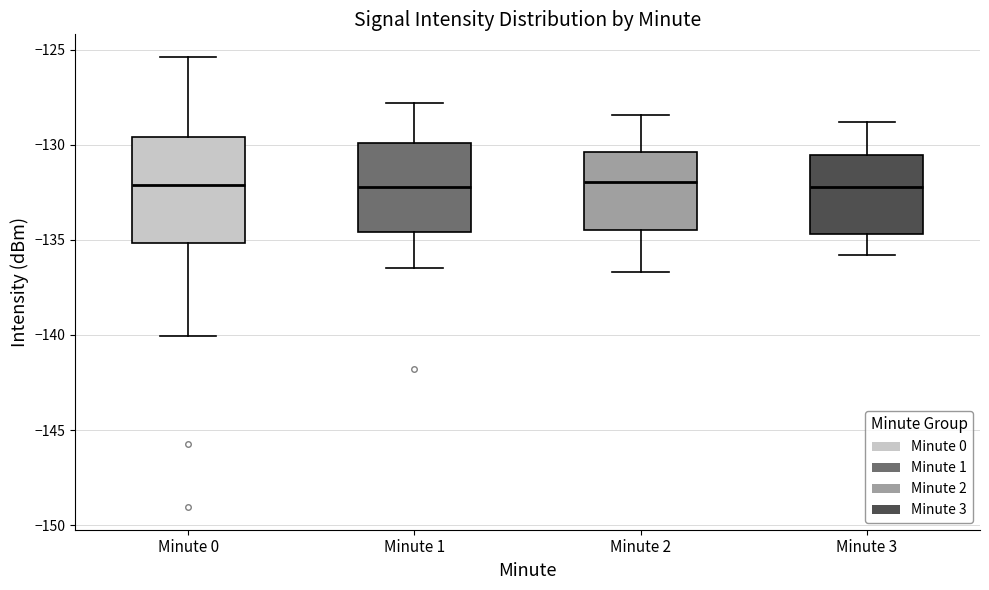

Reading left to right, transcribe this box plot: for each box, give where its median line is, the range the box spans, and where its two whiskers end, as read against the y-axis. The values are not printed on the chart, so give them approximately, as read against the axis.

Minute 0: median -132.0, box -135.0 to -129.5, whiskers -140.0 to -125.5
Minute 1: median -132.0, box -134.5 to -130.0, whiskers -136.5 to -128.0
Minute 2: median -132.0, box -134.5 to -130.5, whiskers -136.5 to -128.5
Minute 3: median -132.0, box -134.5 to -130.5, whiskers -136.0 to -129.0